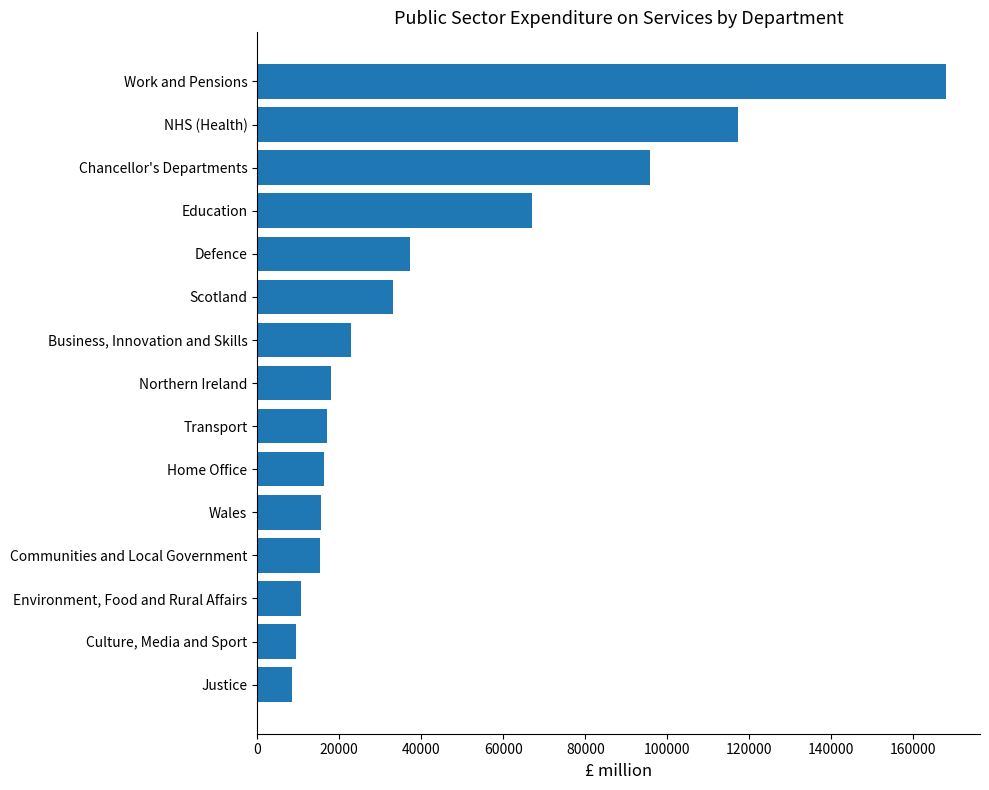

What is the minimum value shown in the chart?

8505